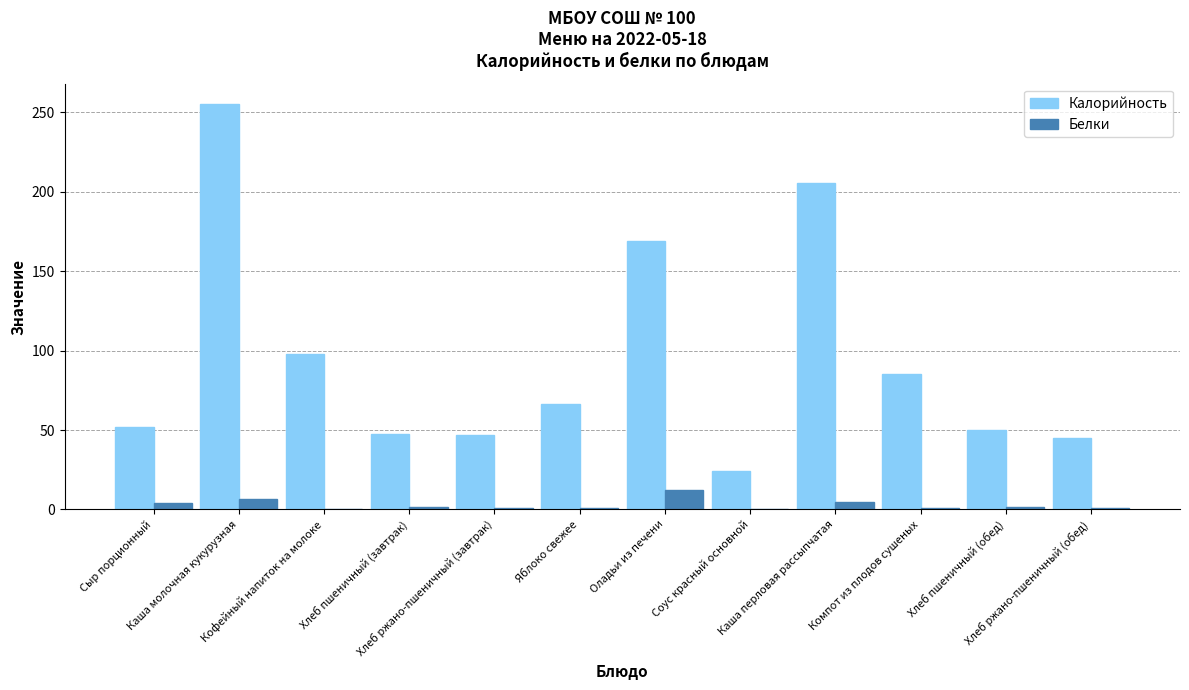

Which series has the widest spread of values?

Калорийность